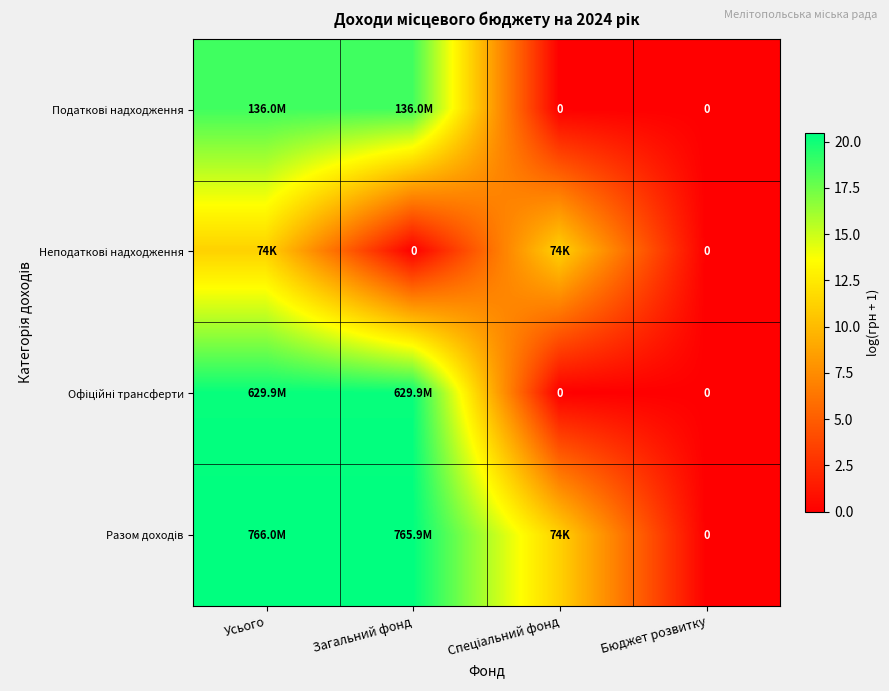

What is the difference between the maximum and second lowest values in the Офіційні трансферти series?

20.3